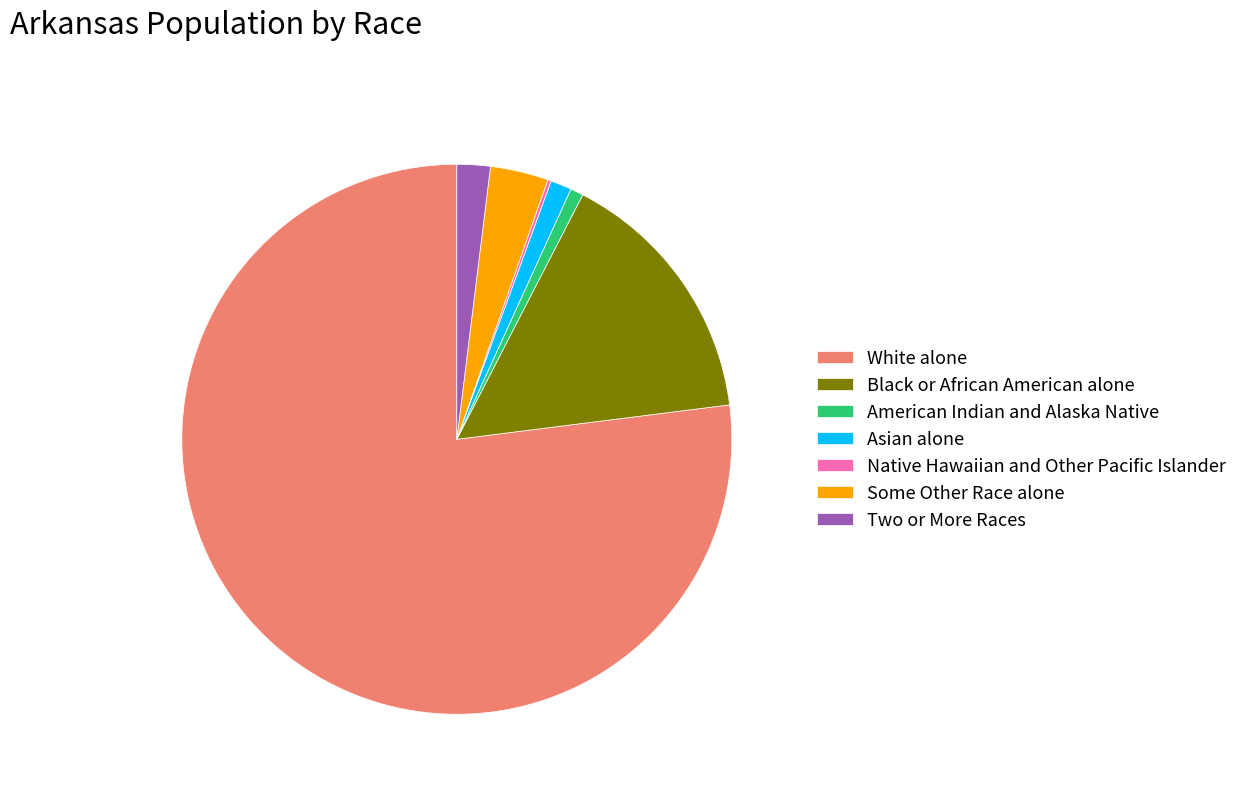

What is the ratio of the value at American Indian and Alaska Native to the value at Asian alone?

0.6